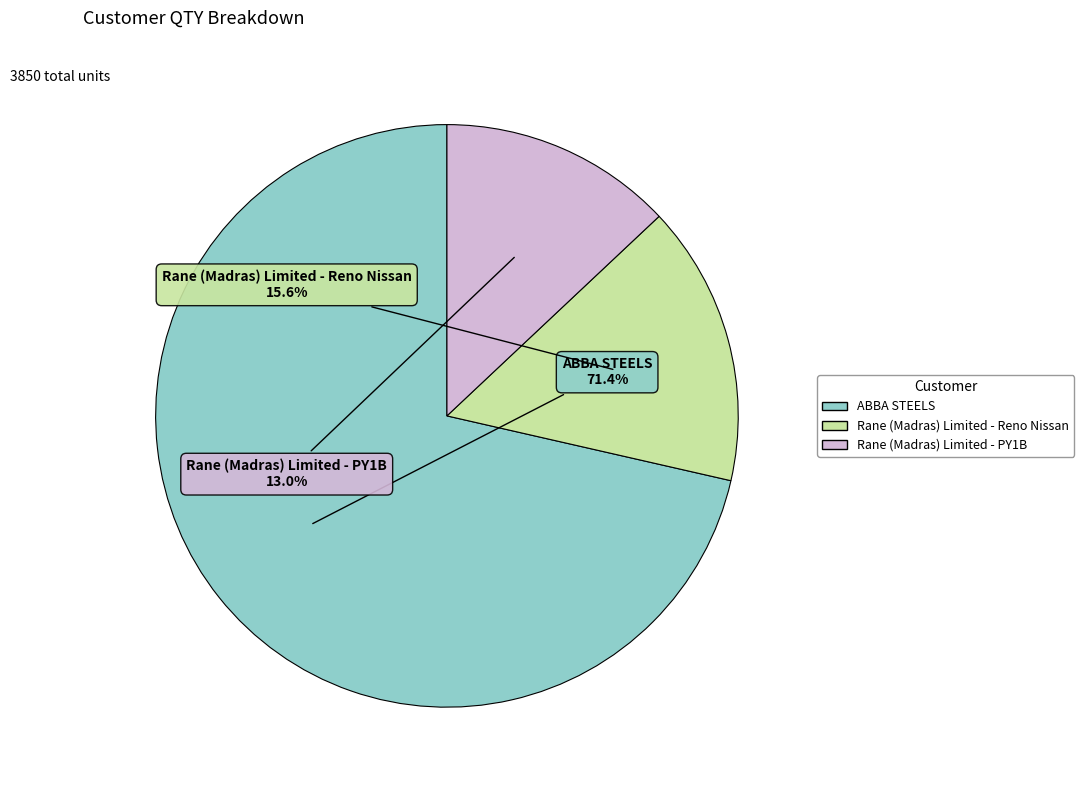

Between ABBA STEELS and Rane (Madras) Limited - Reno Nissan, which is larger?

ABBA STEELS